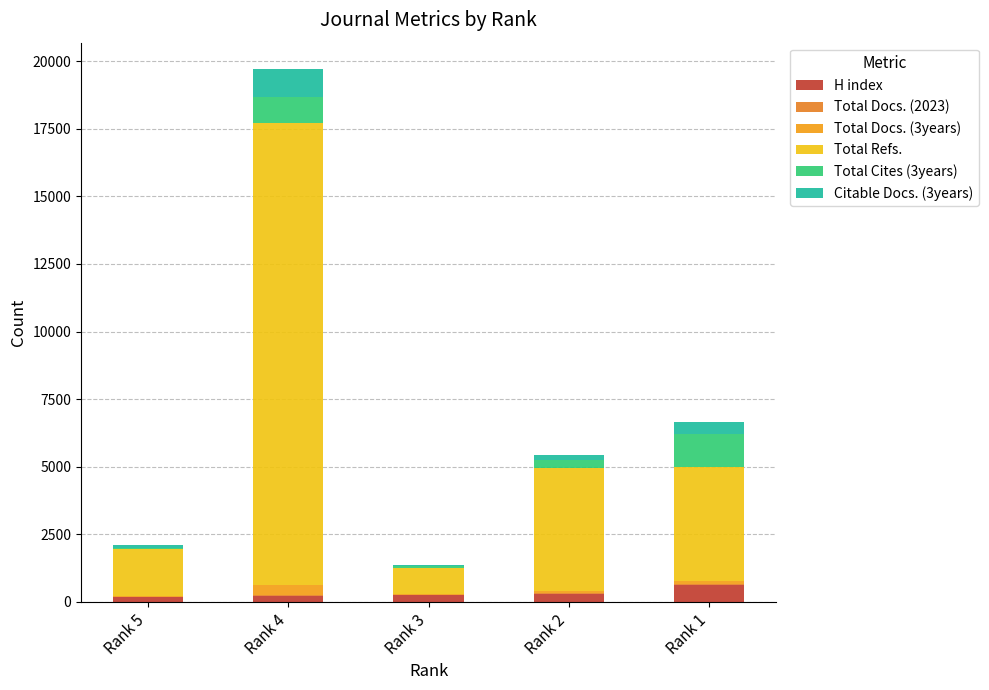

Does the chart contain stacked bars?

Yes